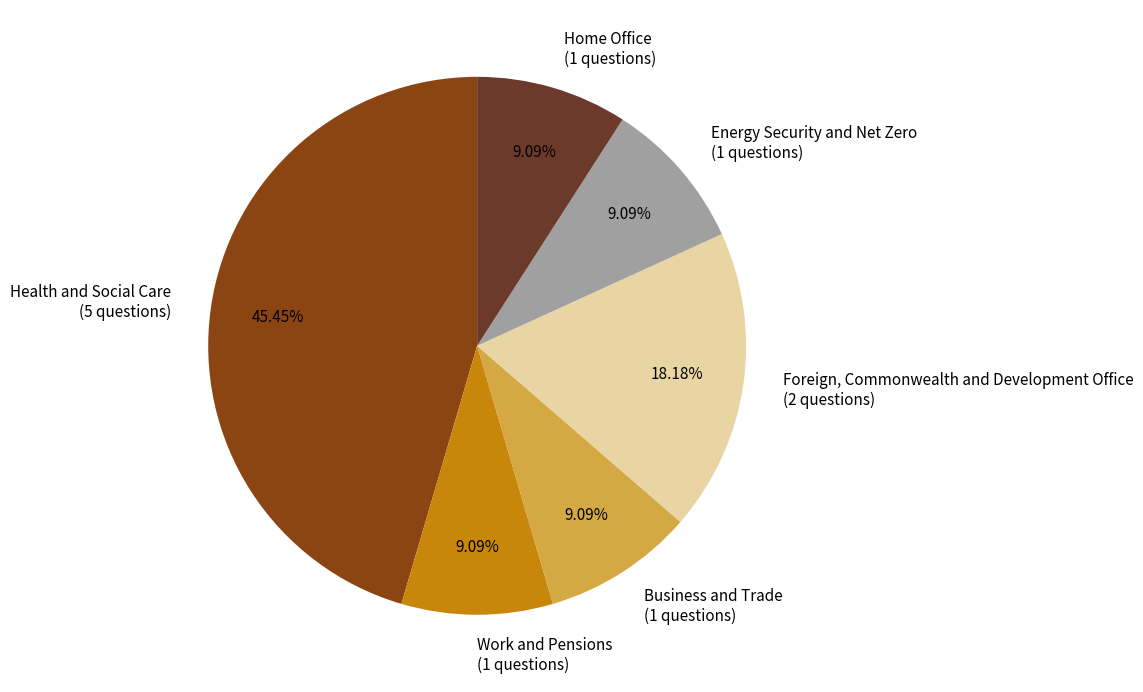

Does Work and Pensions account for over 50% of the chart?

No